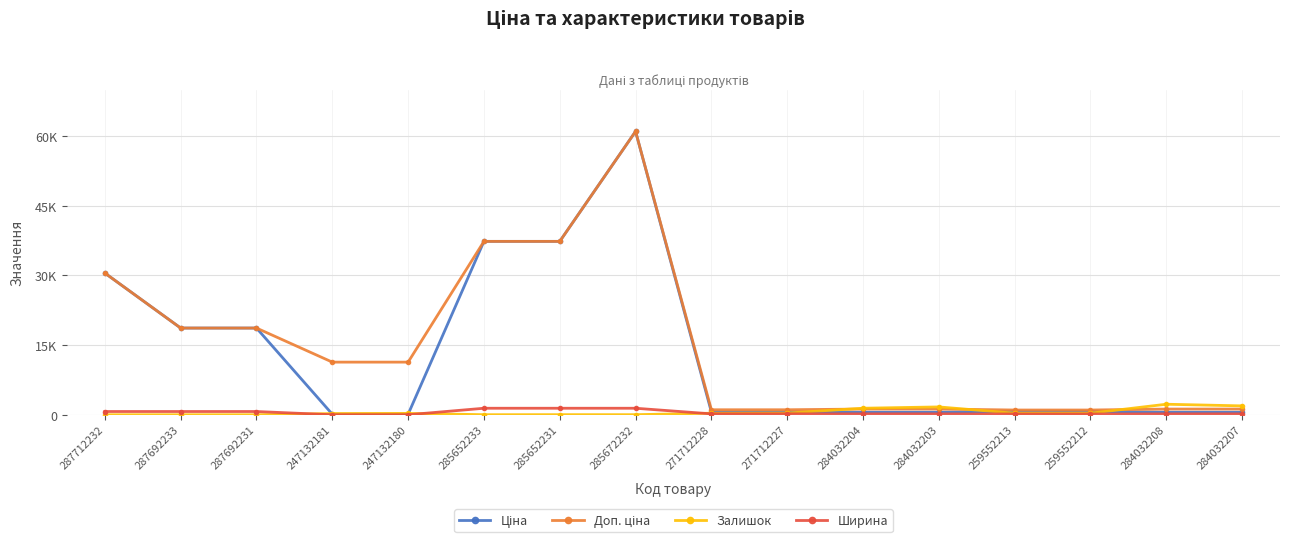

At how many categories does at least one series exceed 23977?

4